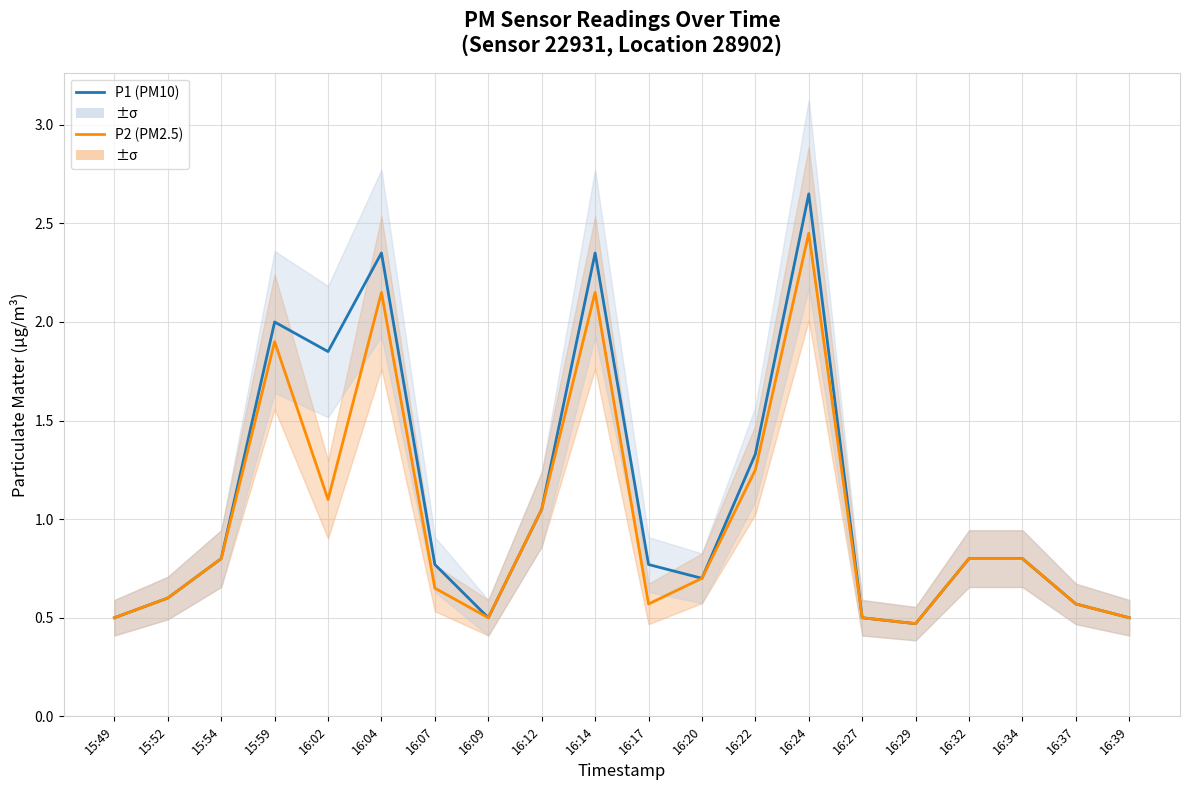

What is the minimum value for P1 (PM10)?

0.5